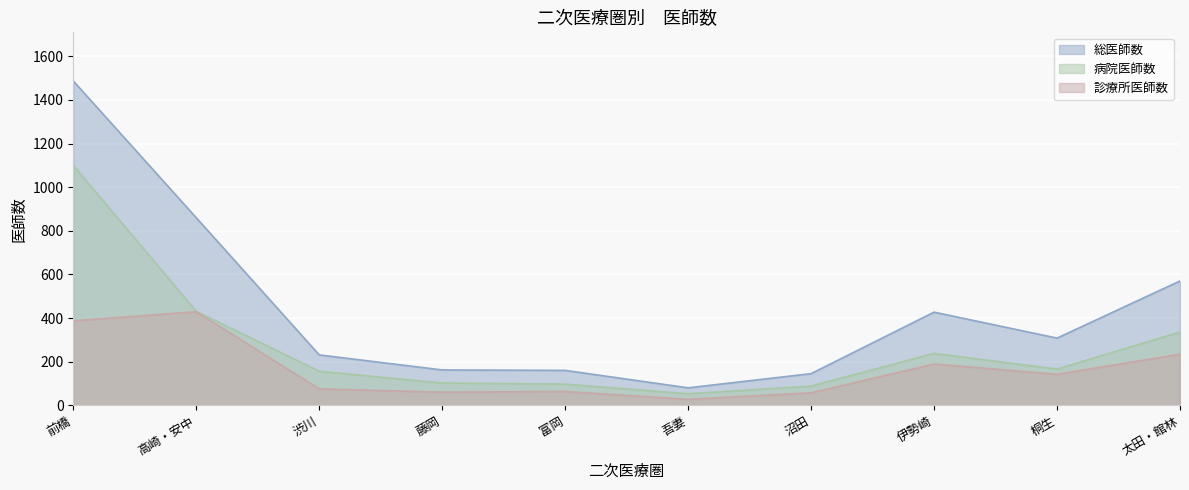

Where does the 総医師数 series first go above 308?

前橋